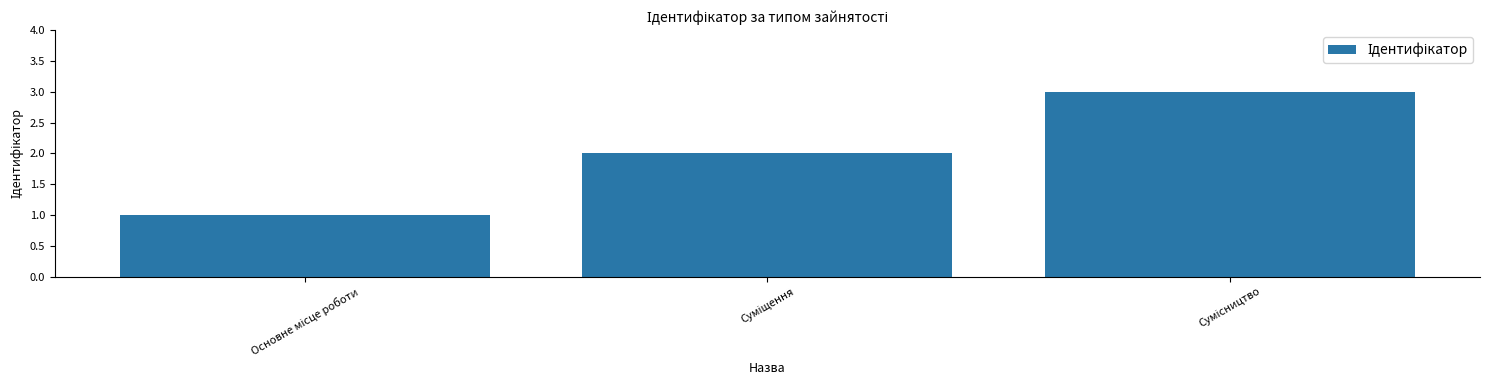

What is the sum of all values?

6